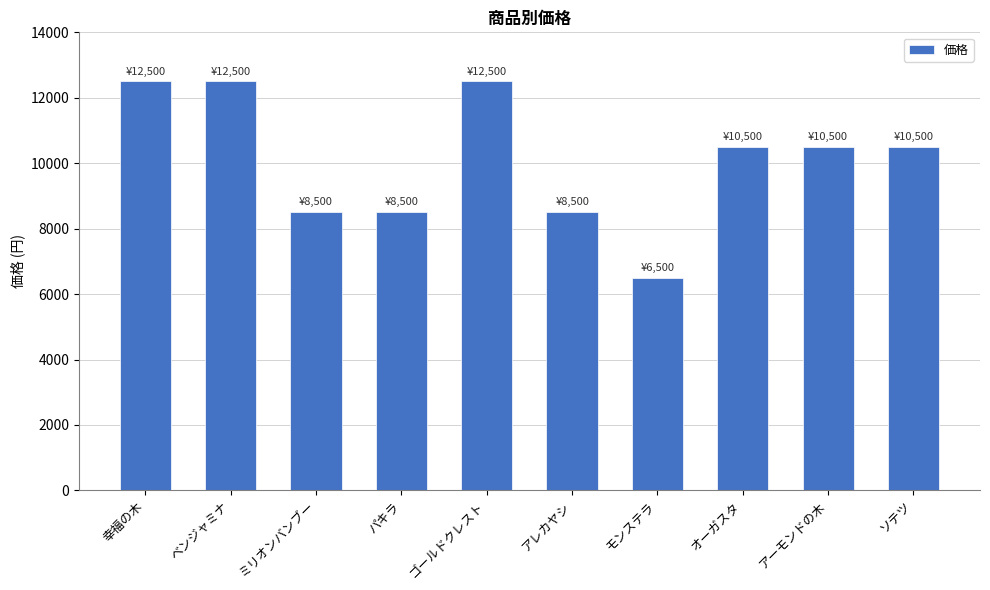

What is the difference between the values at ミリオンバンブー and ゴールドクレスト?

4000